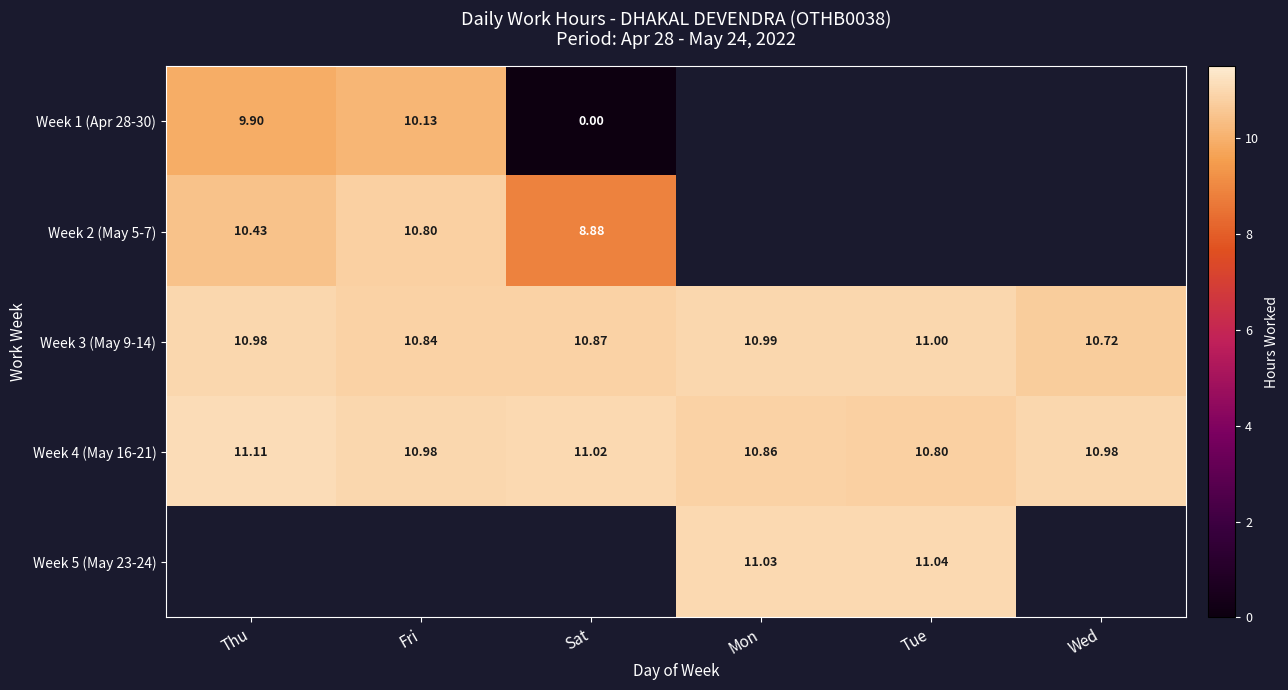

Is the value of Week 2 (May 5-7) at Fri greater than the value of Week 3 (May 9-14) at Fri?

No